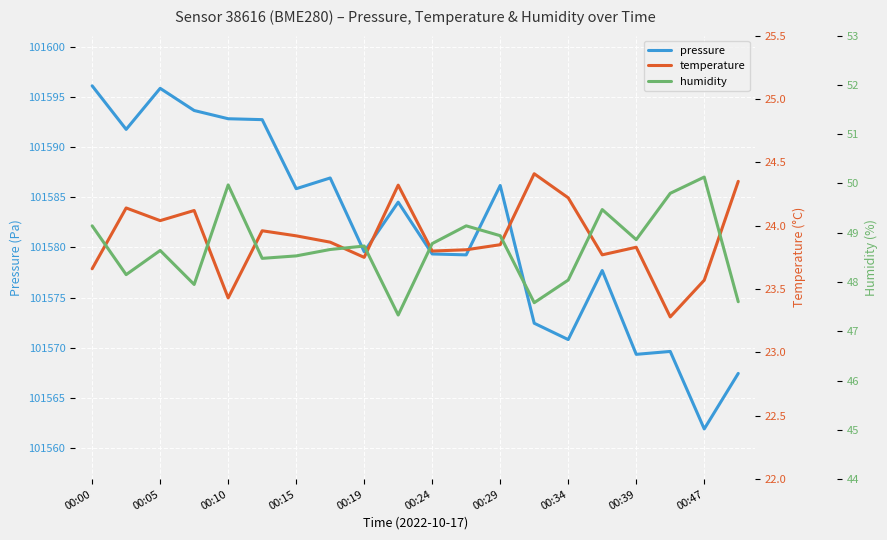

Does the chart display data point markers on the line(s)?

No